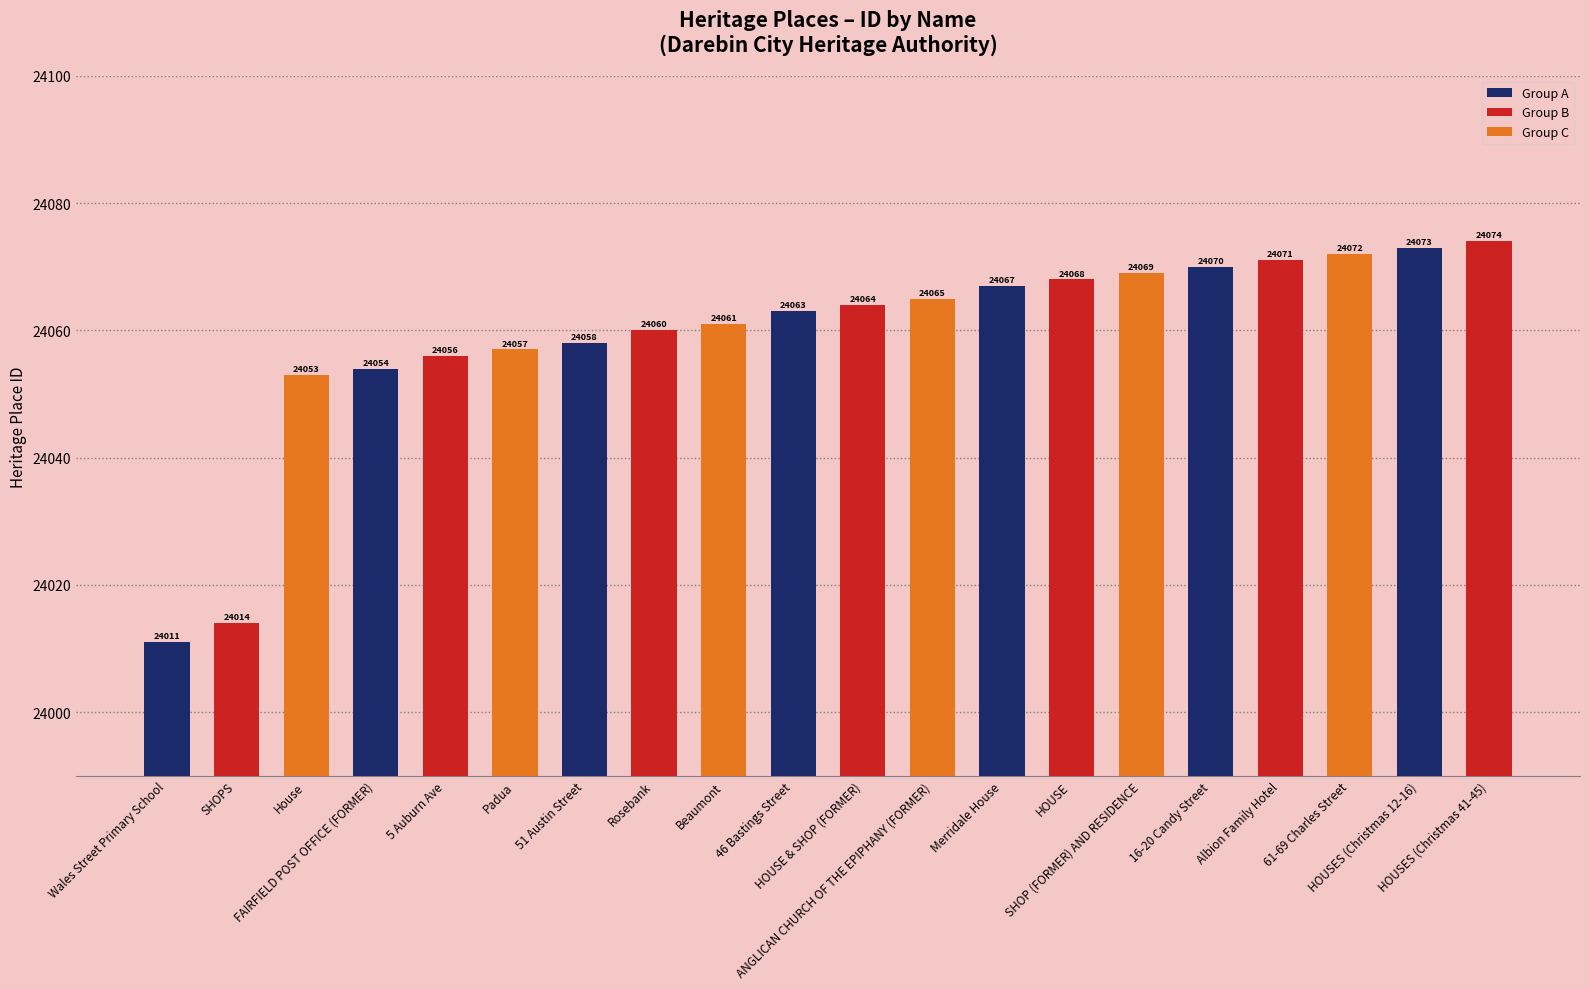

Reading left to right, transcribe all the data shown in this chart.

Wales Street Primary School=24011	SHOPS=24014	House=24053	FAIRFIELD POST OFFICE (FORMER)=24054	5 Auburn Ave=24056	Padua=24057	51 Austin Street=24058	Rosebank=24060	Beaumont=24061	46 Bastings Street=24063	HOUSE & SHOP (FORMER)=24064	ANGLICAN CHURCH OF THE EPIPHANY (FORMER)=24065	Merridale House=24067	HOUSE=24068	SHOP (FORMER) AND RESIDENCE=24069	16-20 Candy Street=24070	Albion Family Hotel=24071	61-69 Charles Street=24072	HOUSES (Christmas 12-16)=24073	HOUSES (Christmas 41-45)=24074